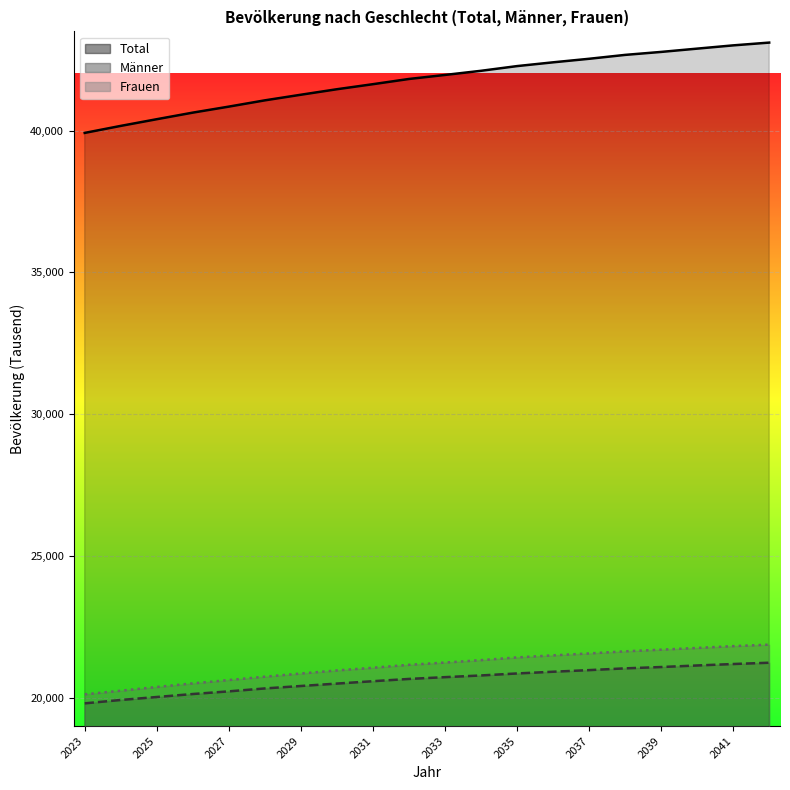

Rank the series by their maximum value, from highest to lowest.

Total, Frauen, Männer